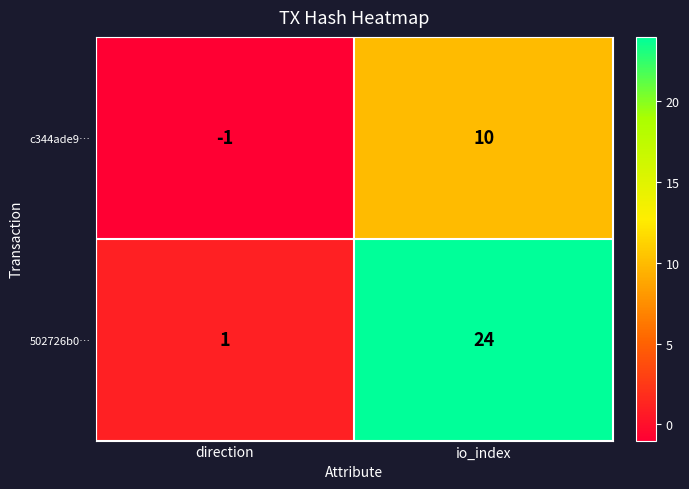

Count the number of data series in this chart.

2